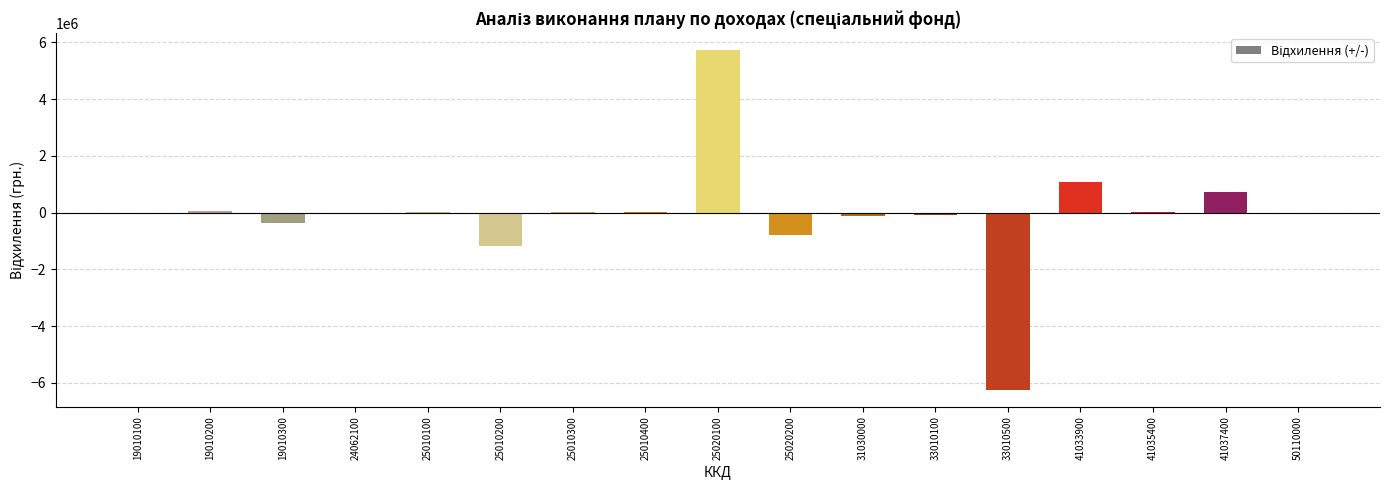

What is the change in value from 19010200 to 41037400?

+672689.2